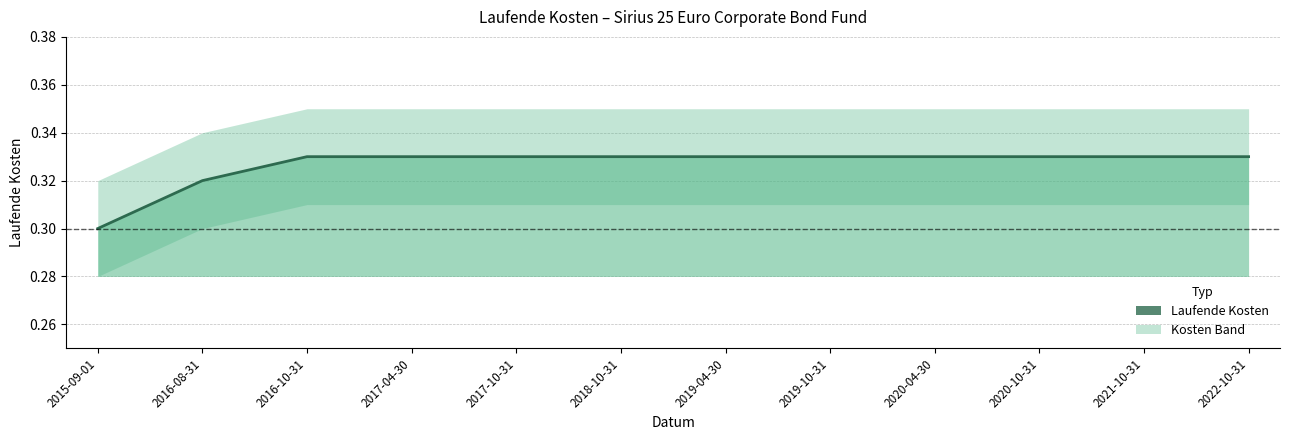

Does the chart display data point markers on the line(s)?

No